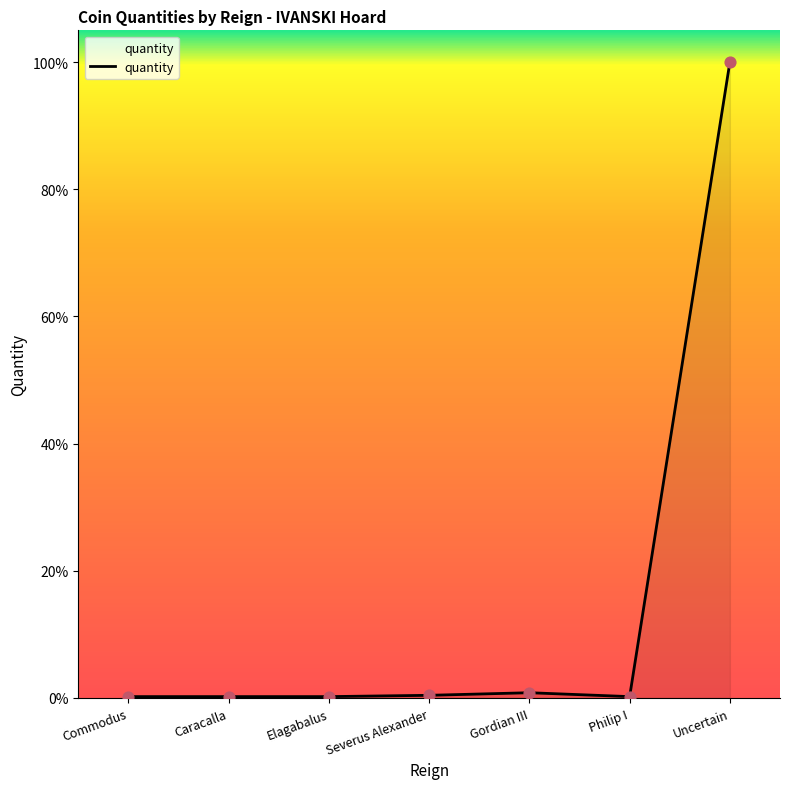

Approximately how many times larger is the value at Commodus compared to Severus Alexander?

0.5